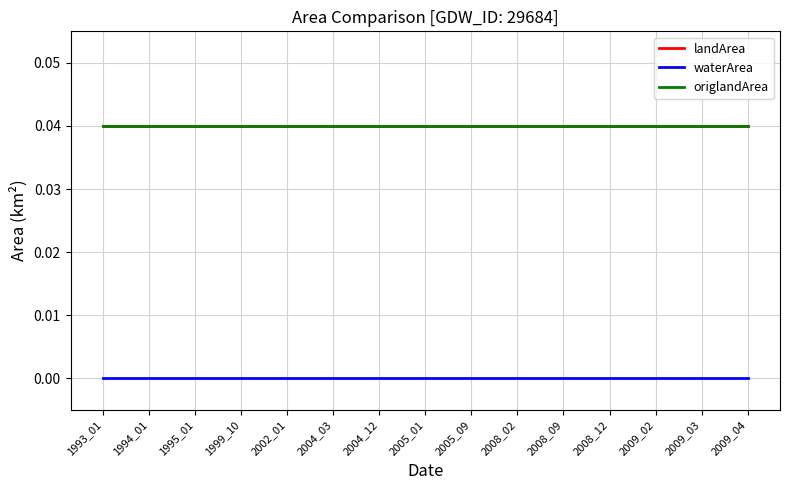

Does the chart display data point markers on the line(s)?

No